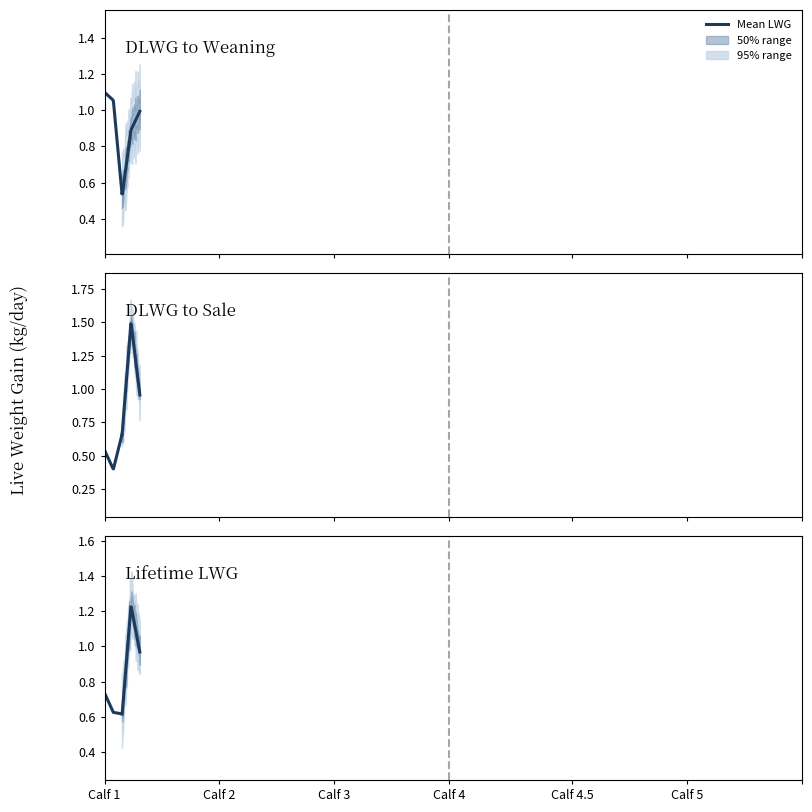

Between 25 and 36, which series saw the biggest shift?

DLWG to weaning